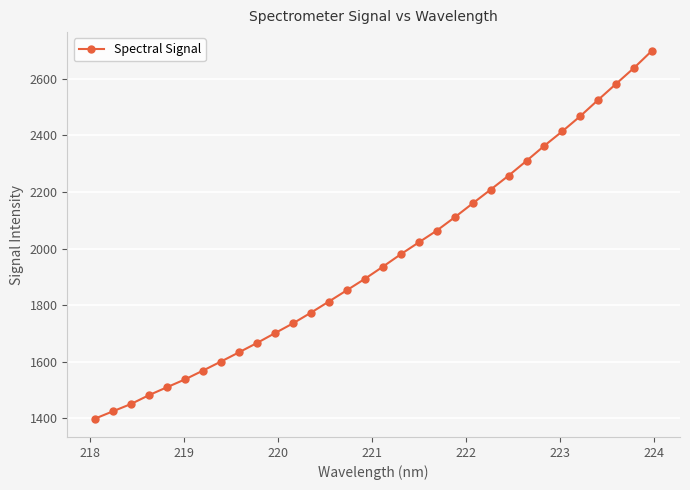

What is the difference between the second highest and second lowest values?

1213.6